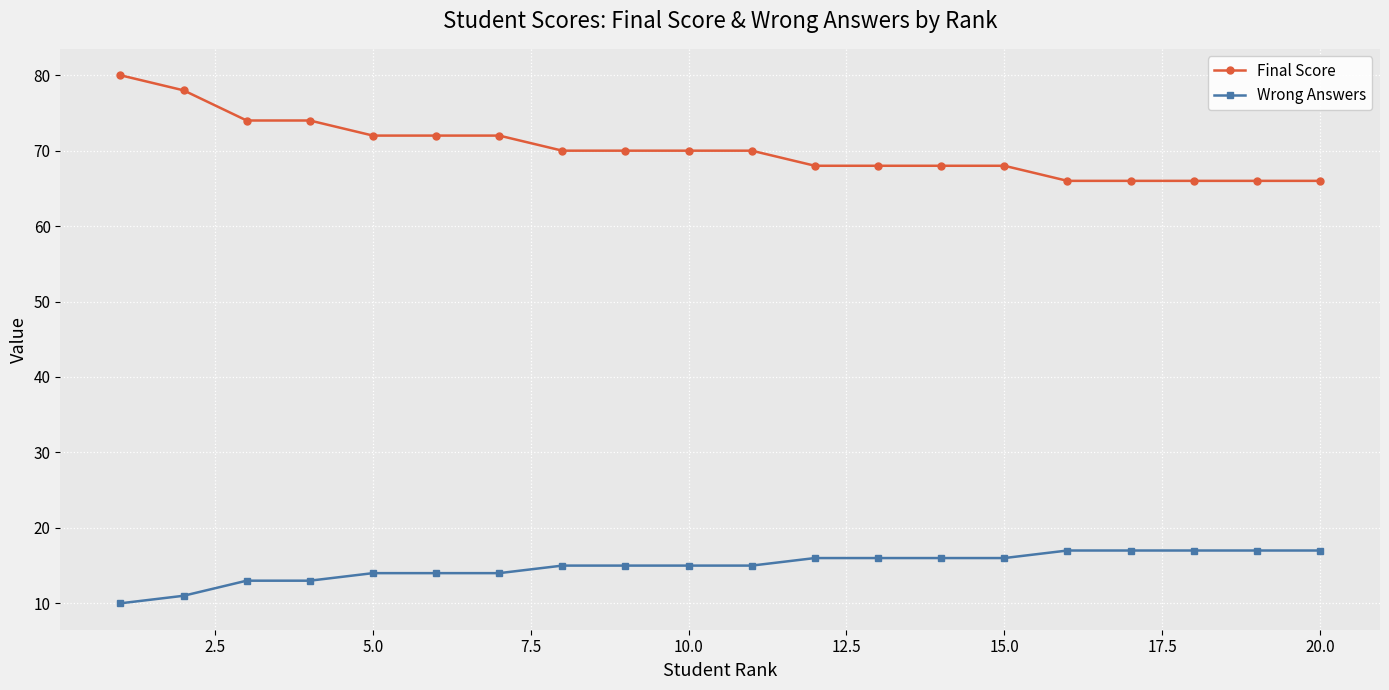

How many data points does each series have?

20